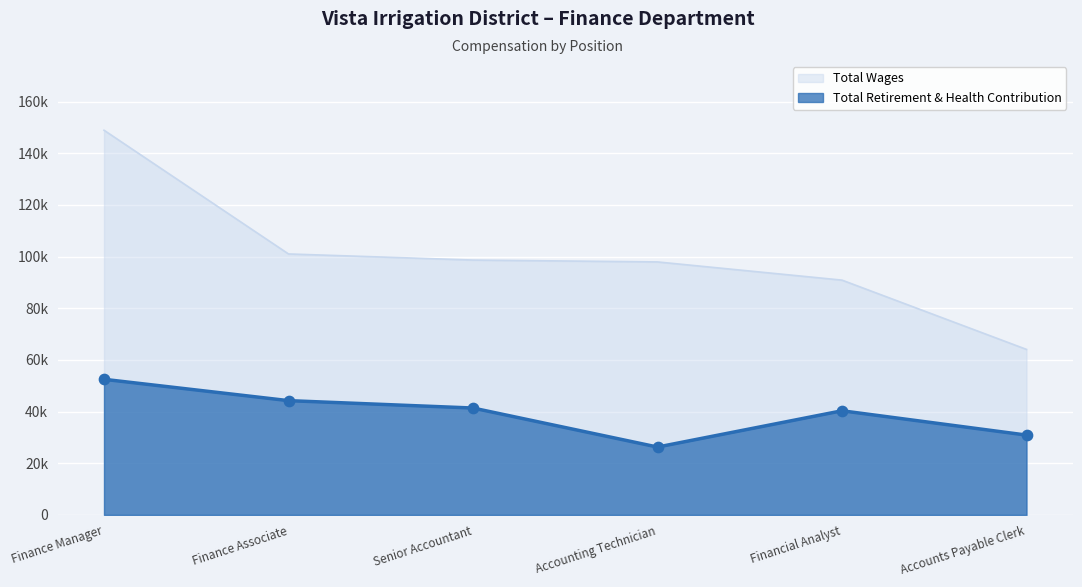

Is the value of Total Wages at Finance Manager greater than the value of Total Retirement & Health Contribution at Accounts Payable Clerk?

Yes